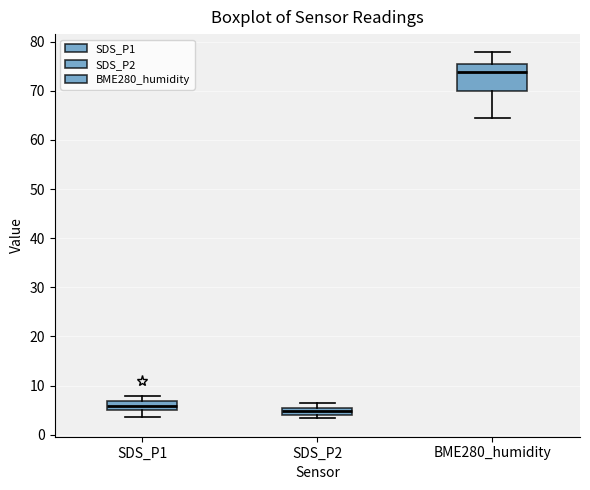

Comparing the boxes themselves (not the whiskers), which one is the tallest?

BME280_humidity